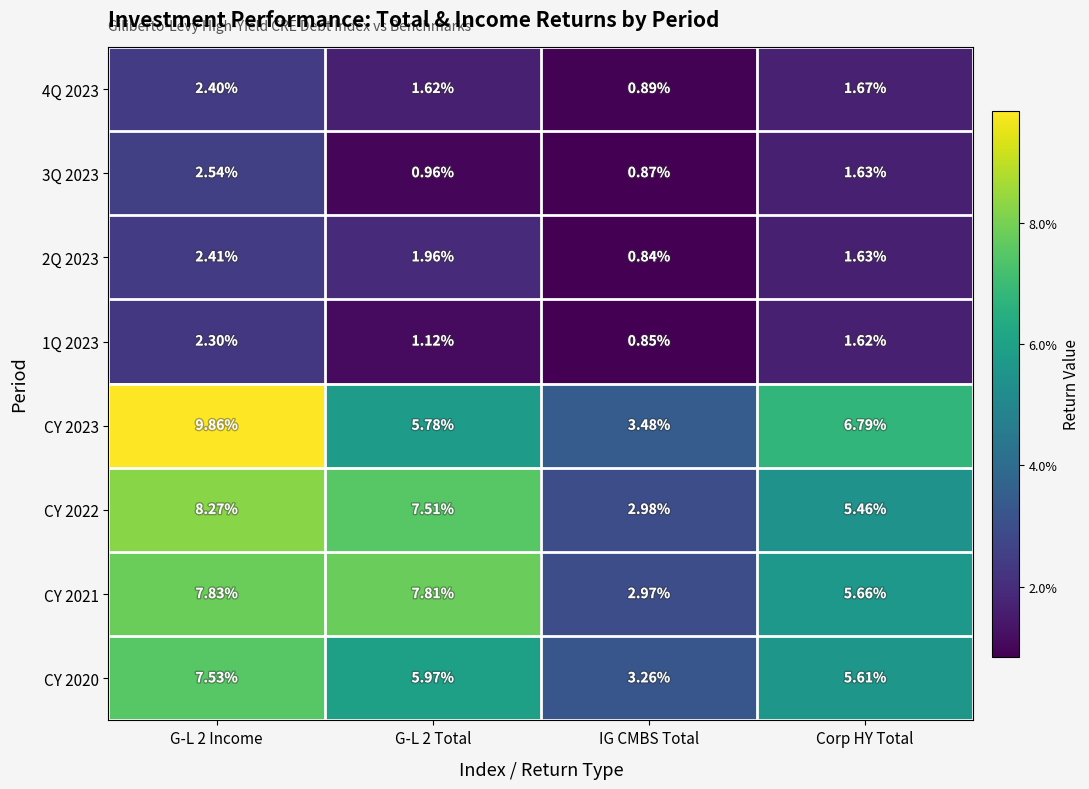

At which label does CY 2022 reach its minimum?

IG CMBS Total